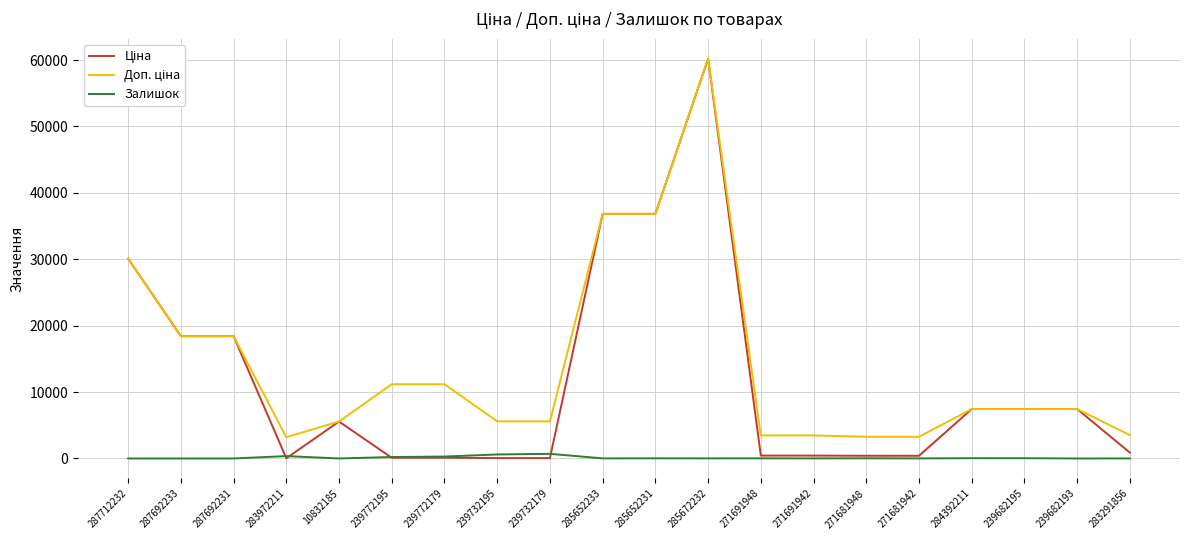

What is the greatest value displayed?

60205.6